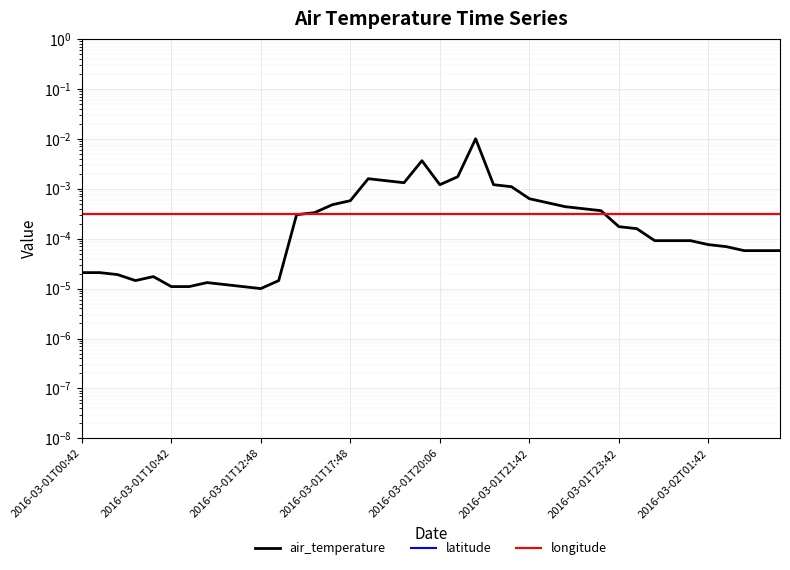

How many interior local peaks does the air_temperature series have?

5